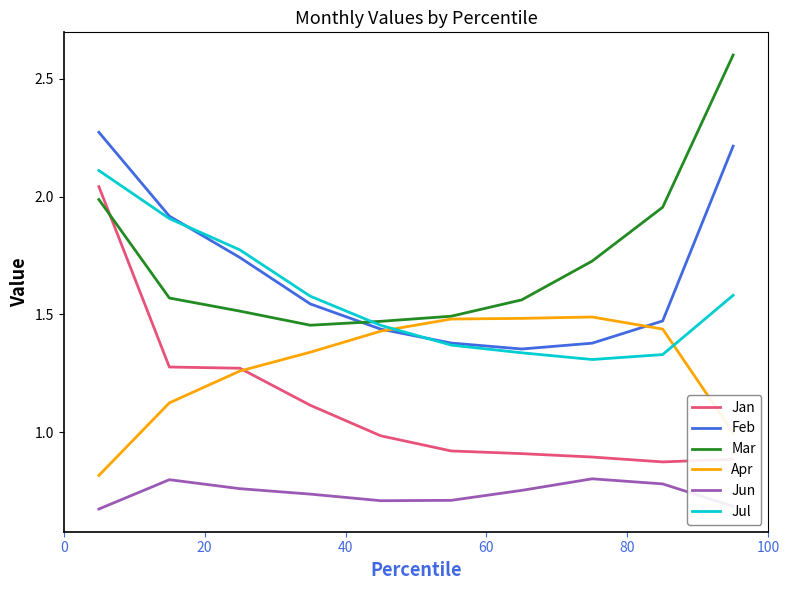

True or false: Feb and Mar intersect in this chart.

True